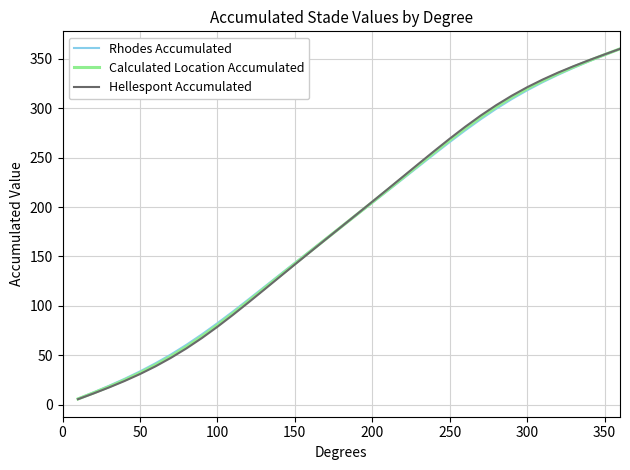

Which series has the largest range (max minus min)?

Hellespont Accumulated